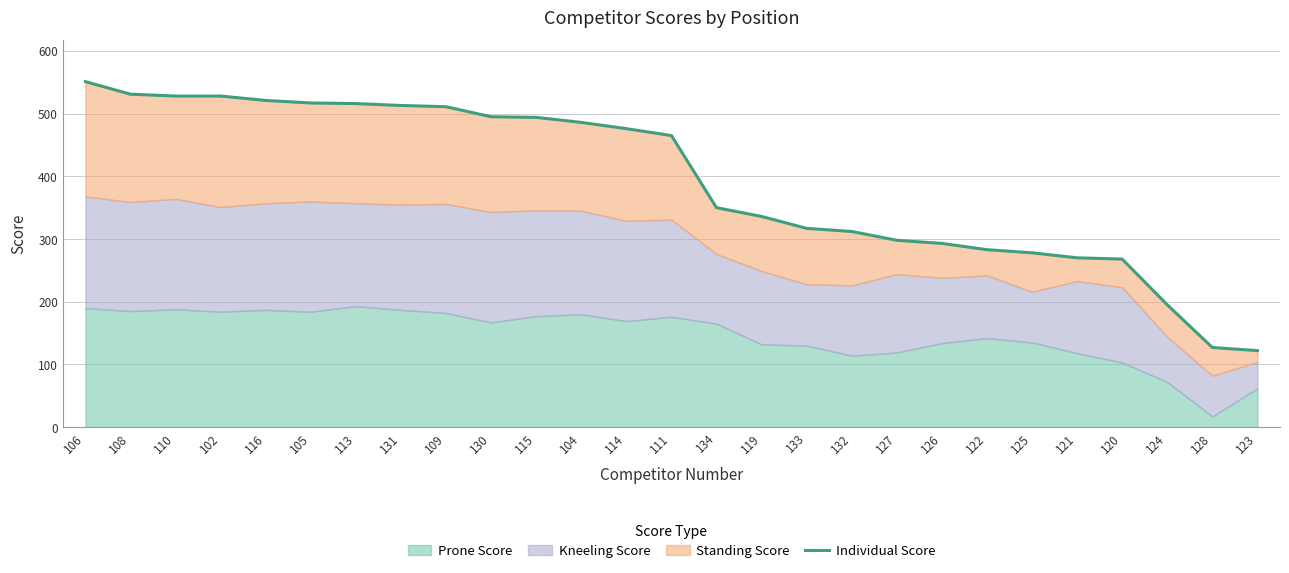

True or false: there are more than 2 points higher than both neighbors.

False